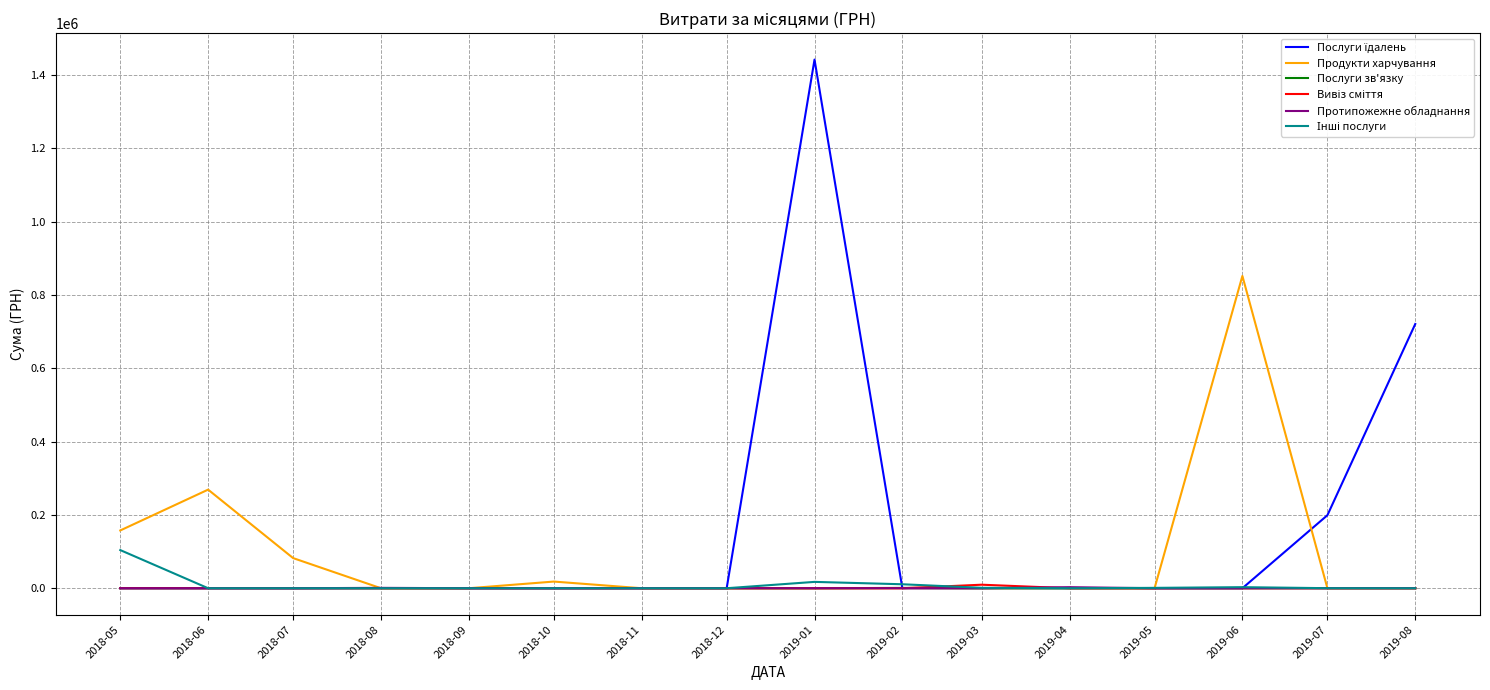

Which category has the highest value across all series?

2019-01